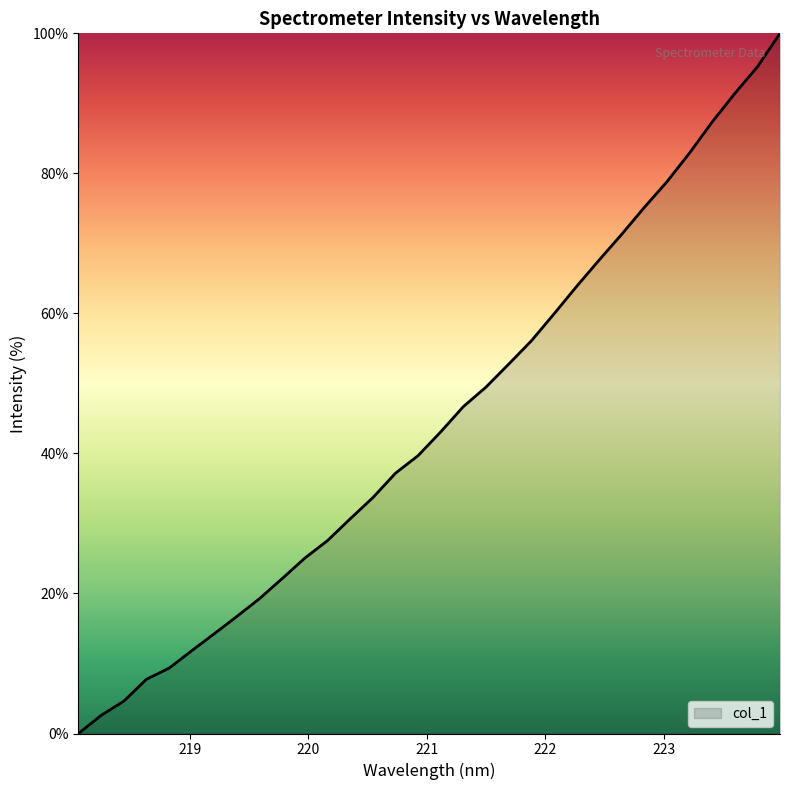

What is the greatest value displayed?

100.0